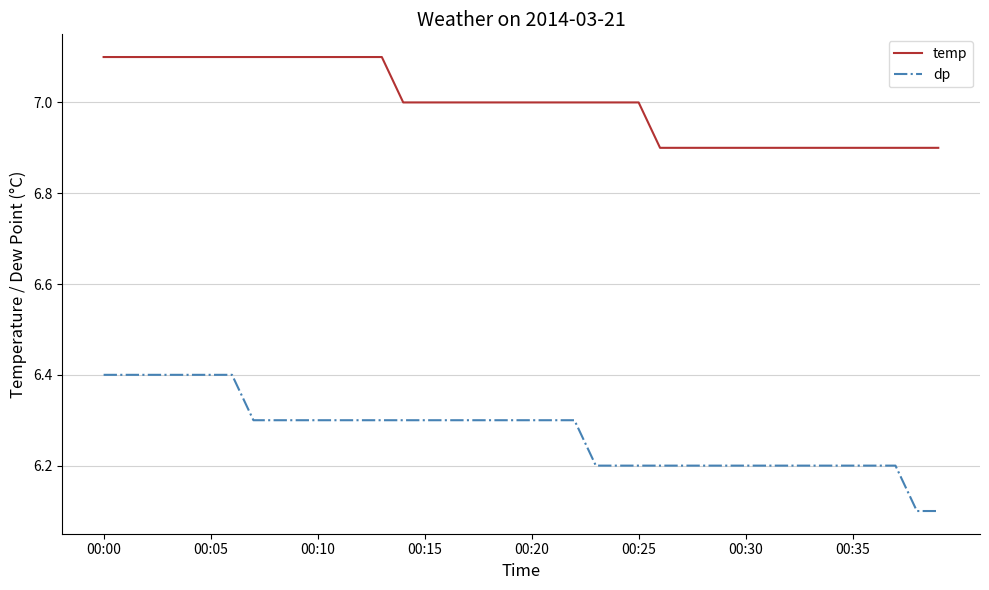

What is the highest value of the dp series?

6.4